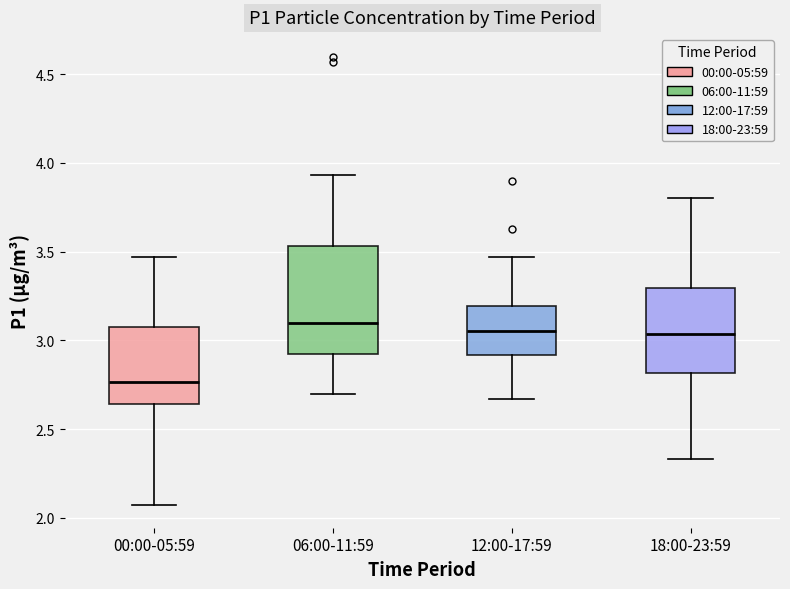

Reading left to right, transcribe this box plot: for each box, give where its median line is, the range the box spans, and where its two whiskers end, as read against the y-axis. The values are not printed on the chart, so give them approximately, as read against the axis.

00:00-05:59: median 2.75, box 2.65 to 3.10, whiskers 2.05 to 3.45
06:00-11:59: median 3.10, box 2.95 to 3.55, whiskers 2.70 to 3.95
12:00-17:59: median 3.05, box 2.90 to 3.20, whiskers 2.65 to 3.45
18:00-23:59: median 3.05, box 2.80 to 3.30, whiskers 2.35 to 3.80